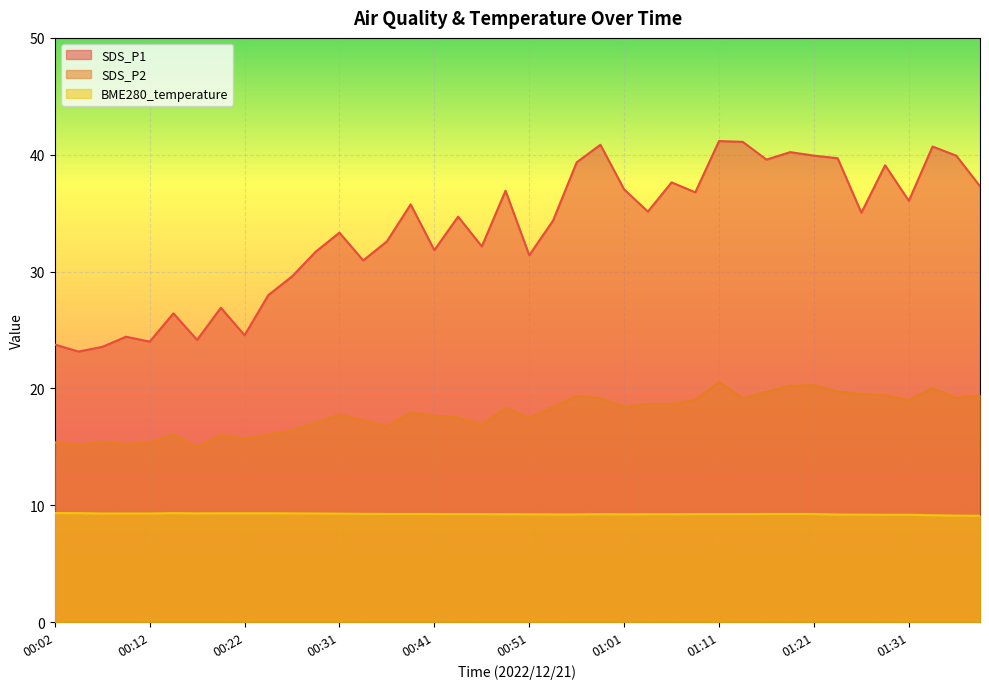

In SDS_P2, how many points are higher than both neighbors (excluding endpoints)?

10